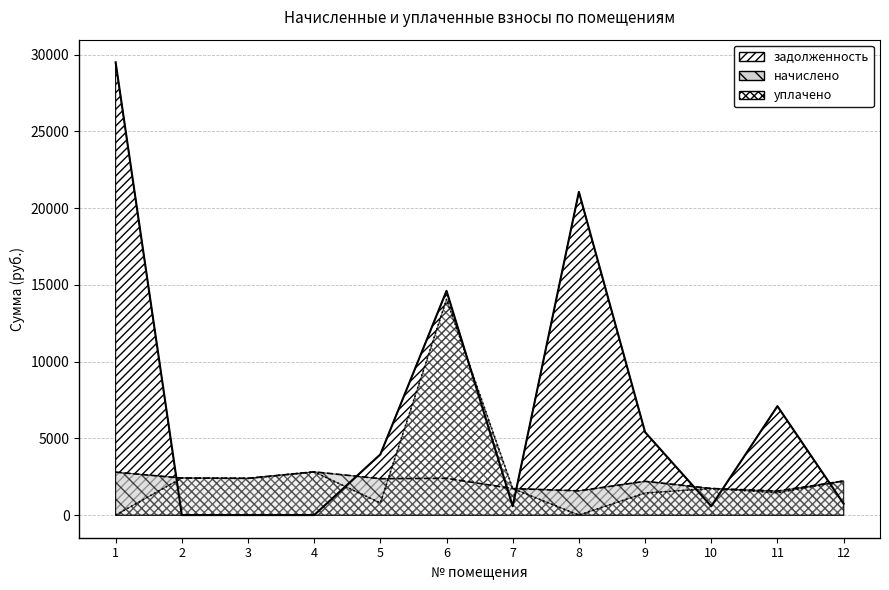

At which label does задолженность reach its peak?

1